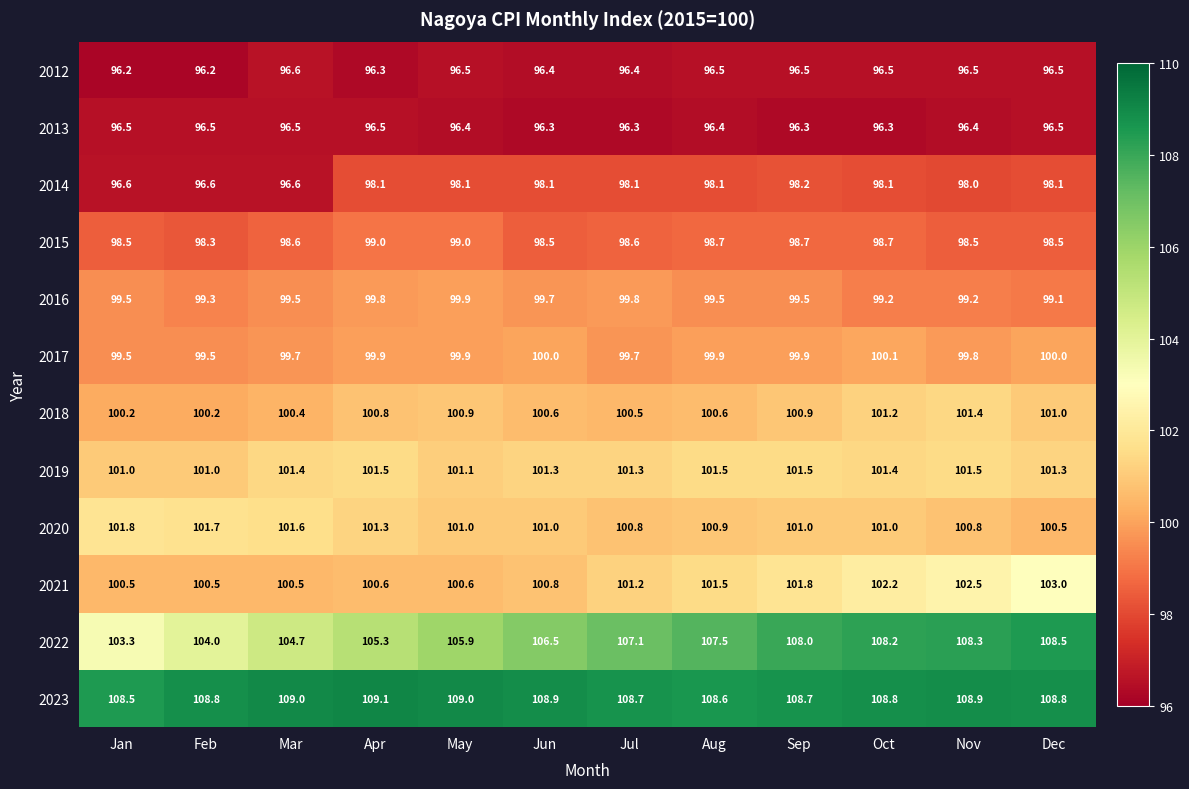

At Jun, list the series in order from largest to smallest.

2023, 2022, 2019, 2020, 2021, 2018, 2017, 2016, 2015, 2014, 2012, 2013